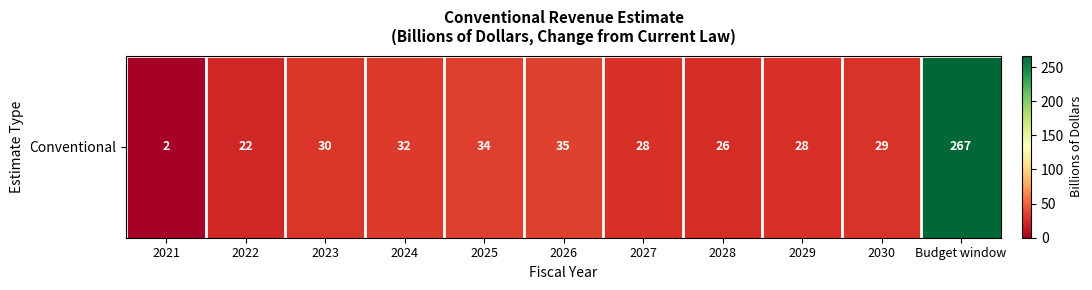

What is the smallest value displayed?

2